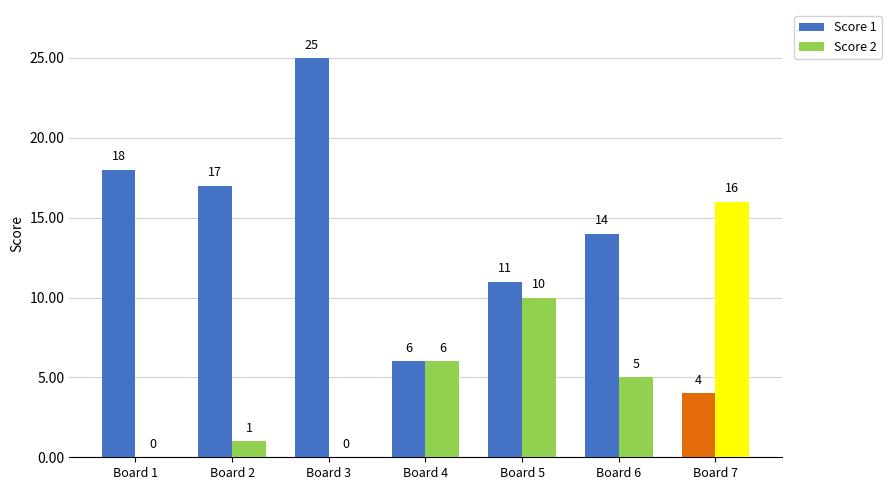

What is the sum of the Score 2 values at Board 5 and Board 1?

10